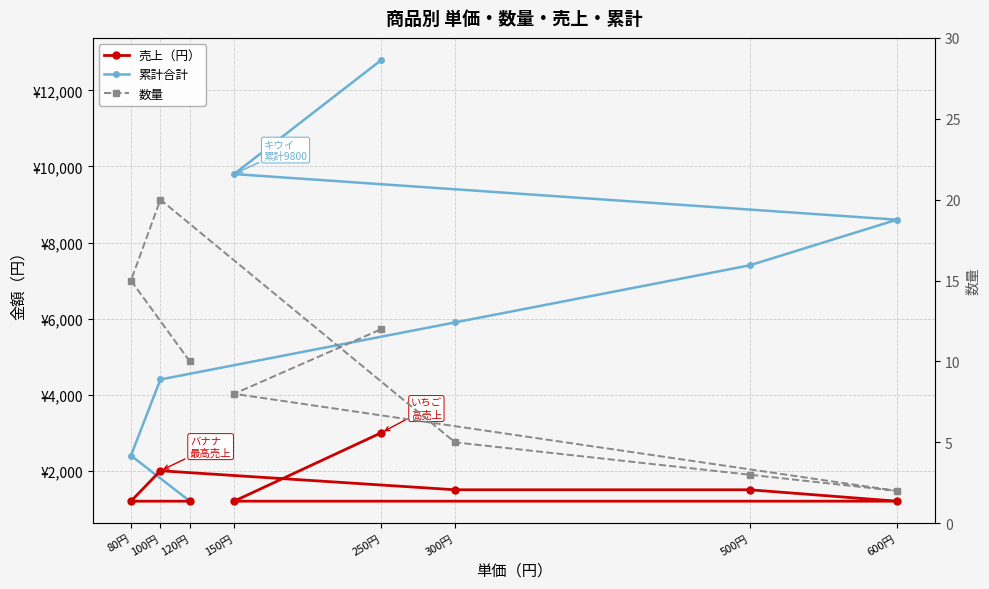

Which series has the largest range (max minus min)?

累計合計